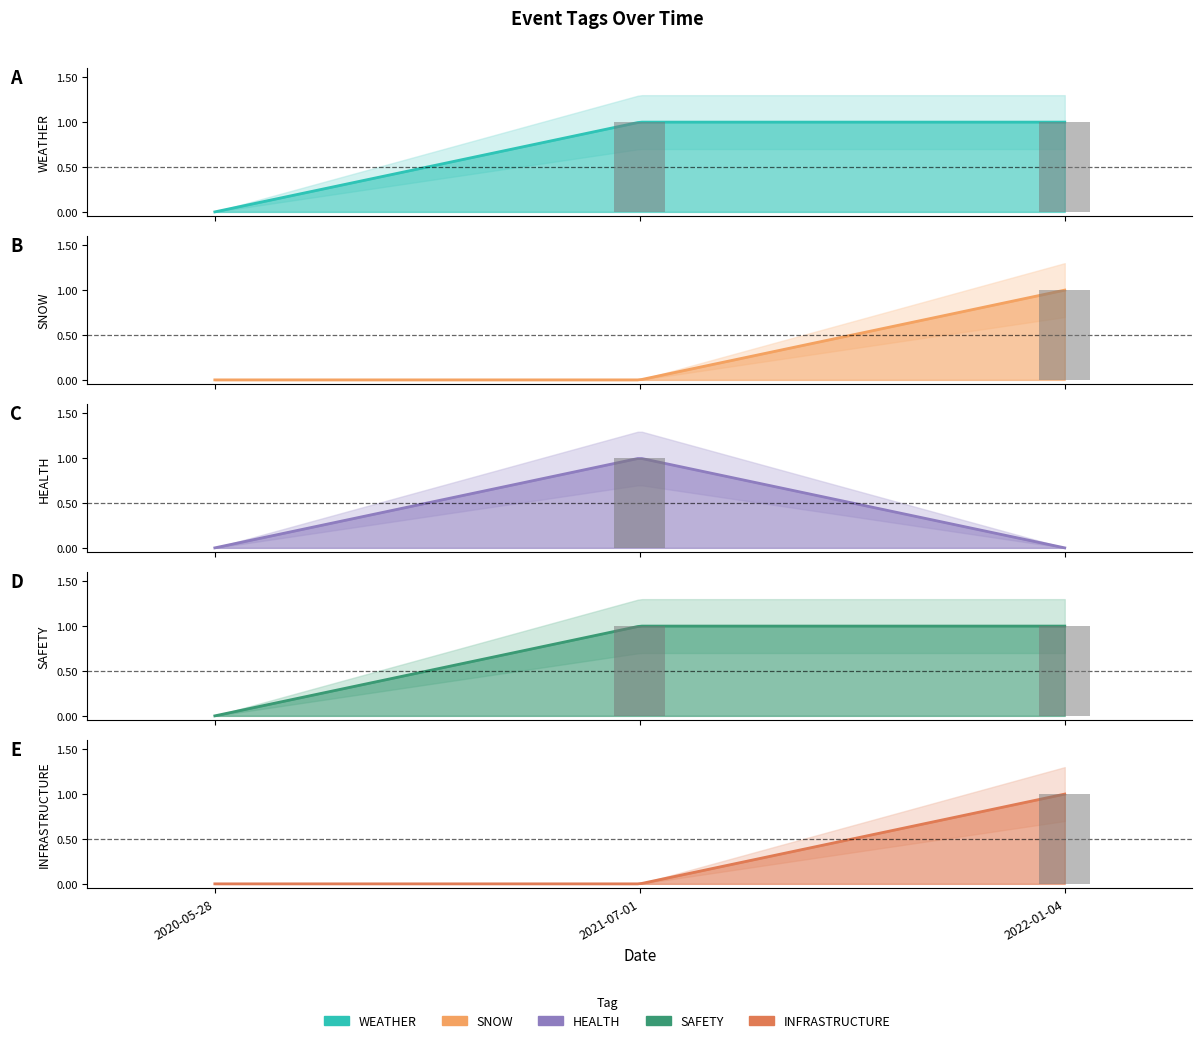

Where is WEATHER nearest to the value 0?

2020-05-28